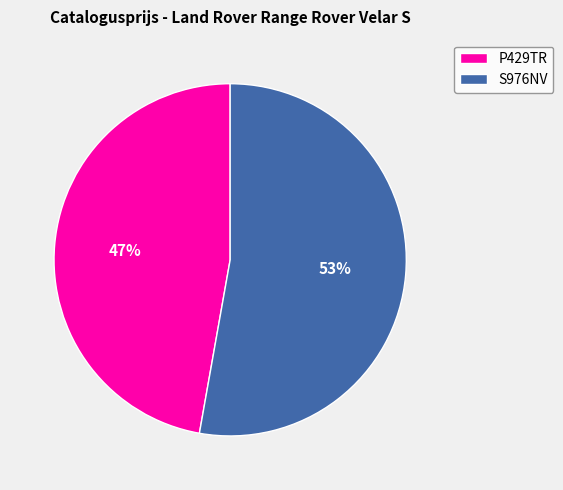

Count the number of slices in the pie.

2